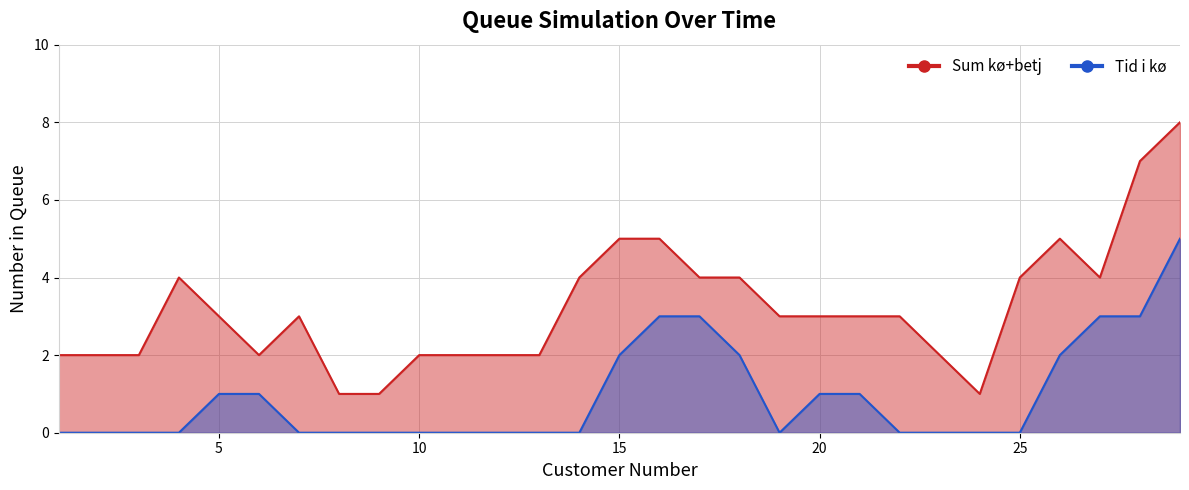

What is the total value across all series at 11?

2